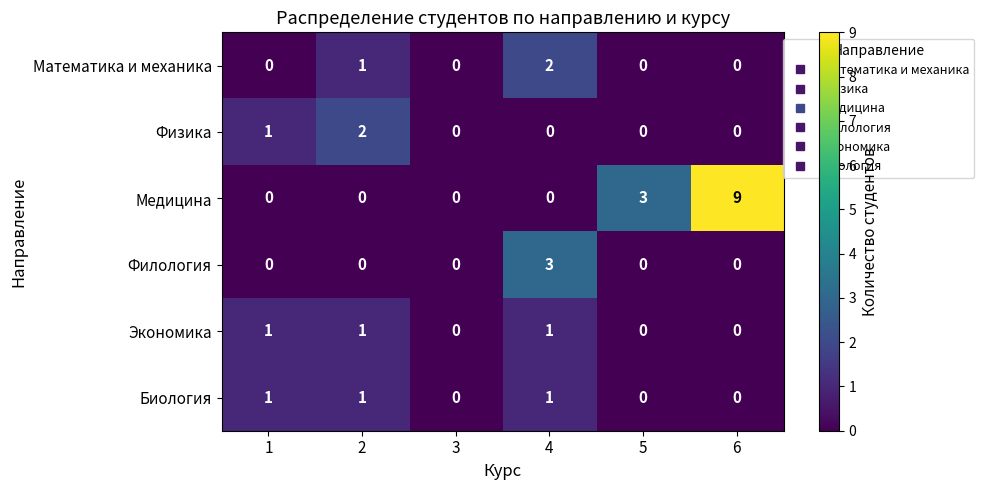

Which series has the widest spread of values?

Медицина